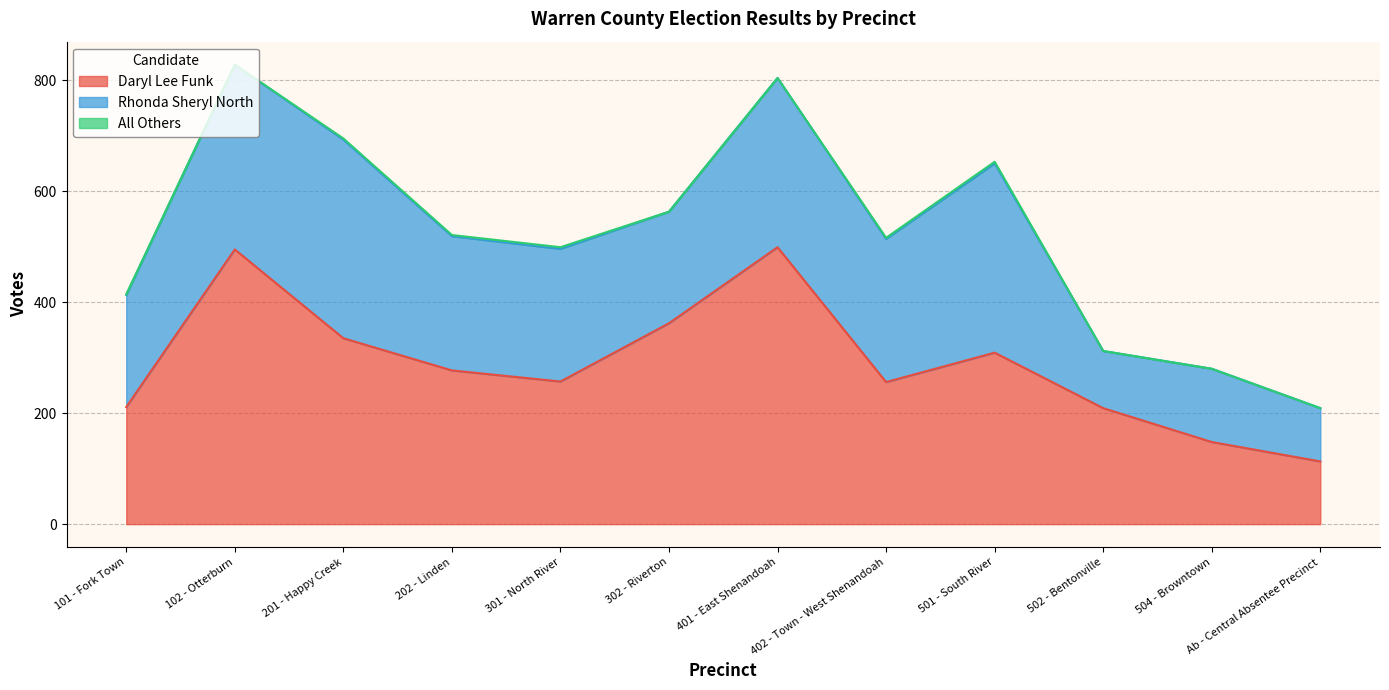

What is the maximum value shown in the chart?

499